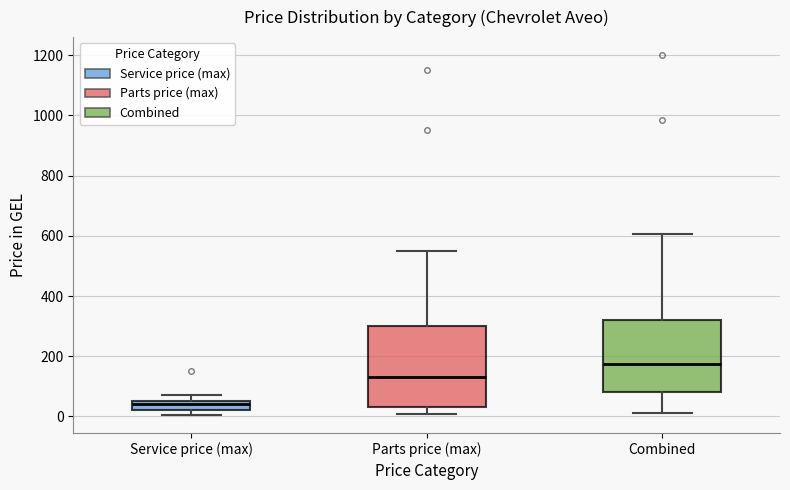

Where is the lower edge of the box for Combined on the y-axis? The values are not printed on the chart, so give them approximately, as read against the axis.

80